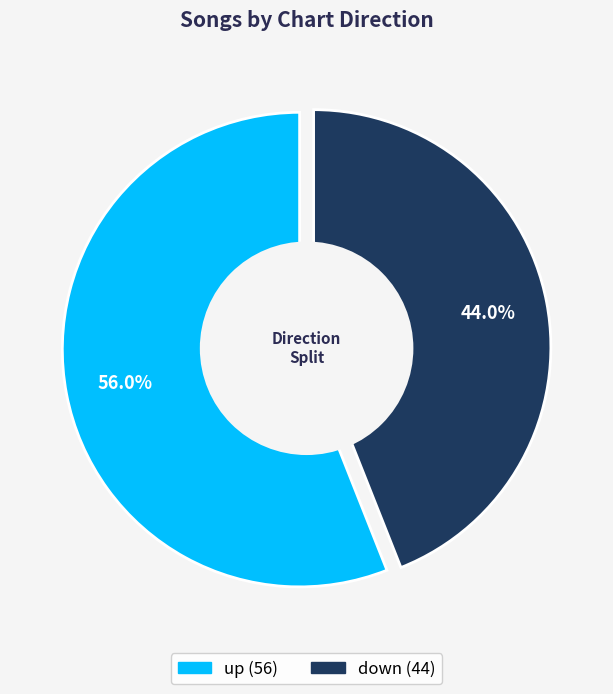

Which category has the smallest portion of the pie?

down